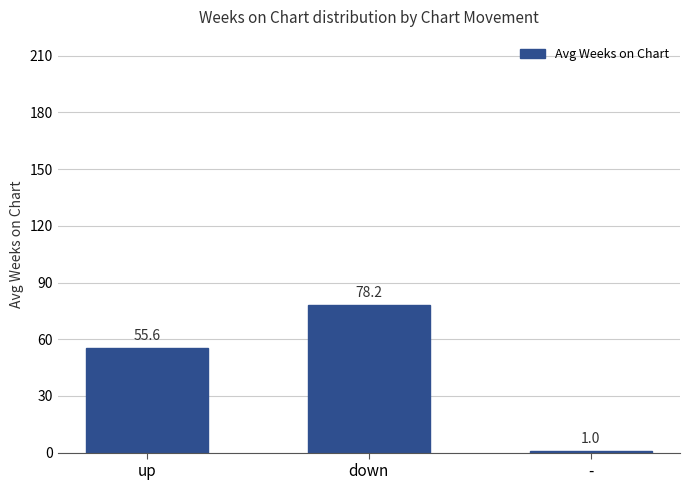

Rank the categories by value from highest to lowest.

down, up, -